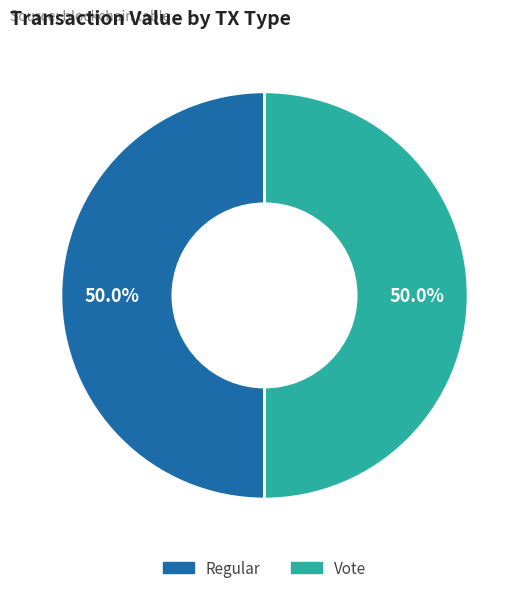

What is the majority slice?

Vote